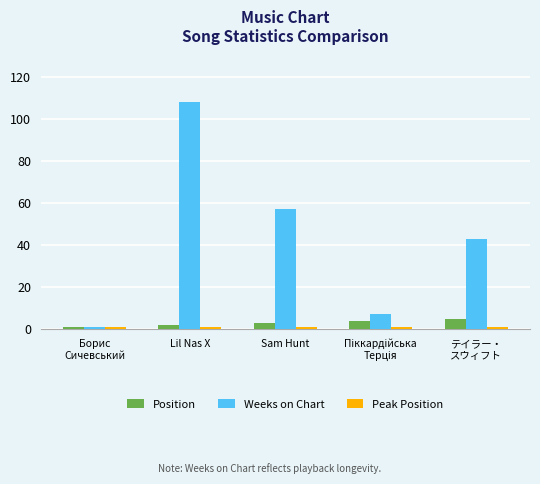

True or false: Weeks on Chart has a value of 23 at Lil Nas X.

False